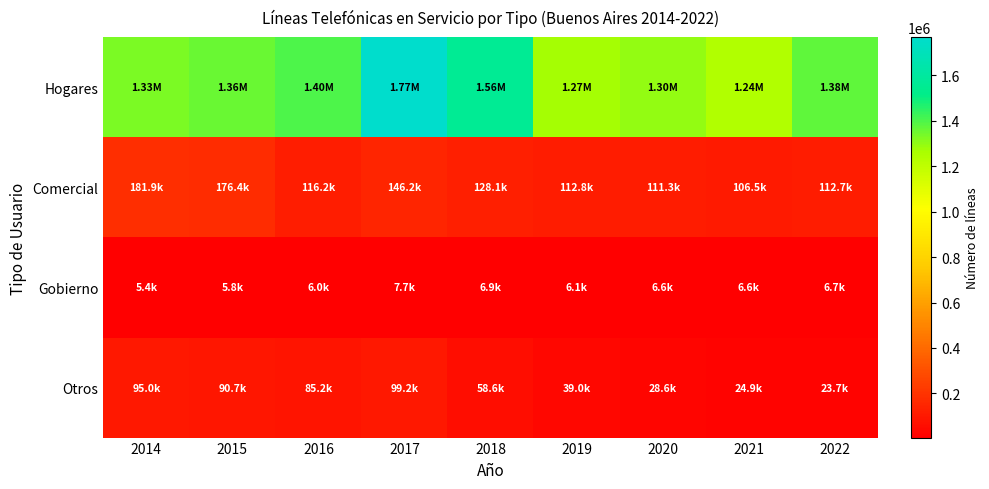

Rank the series by their maximum value, from highest to lowest.

Hogares, Comercial, Otros, Gobierno